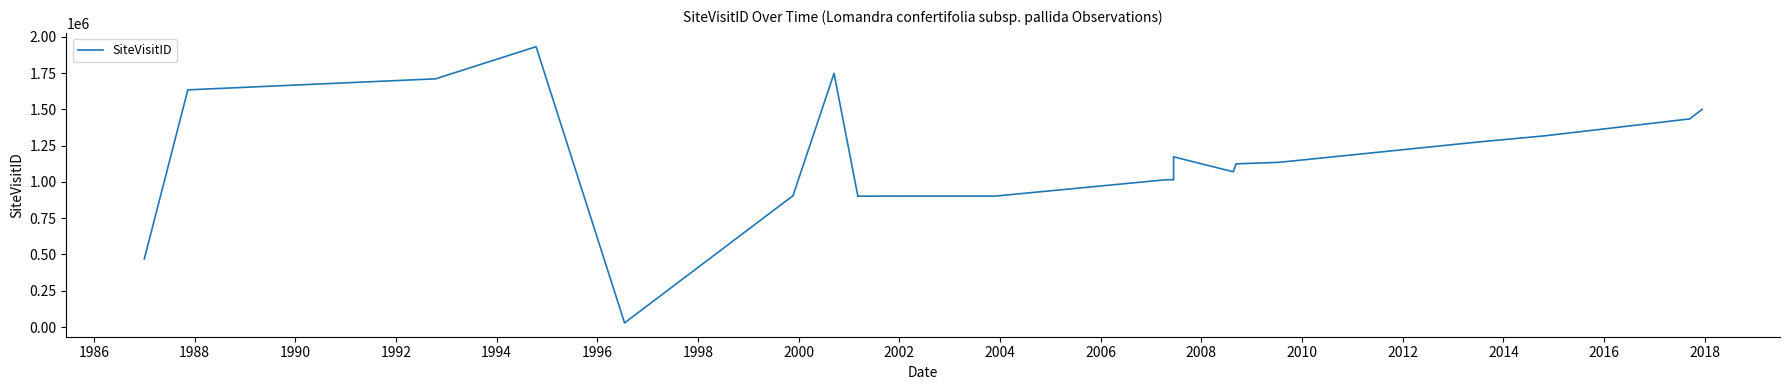

The value at 20 is 371270. True or false?

False